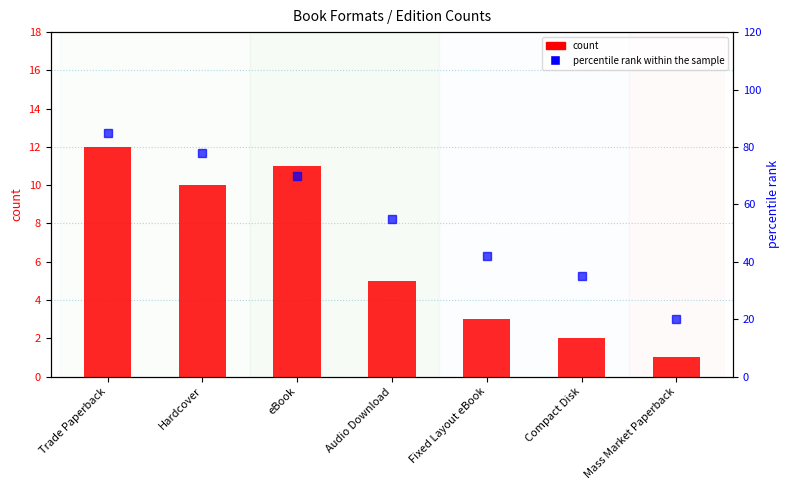

Reading right to left, what are all the values shown in this chart?

count: 1	2	3	5	11	10	12
percentile rank within the sample: 20	35	42	55	70	78	85